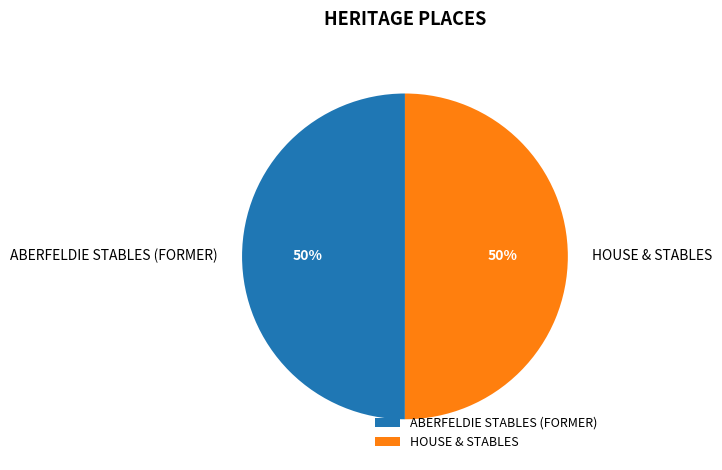

Count the number of slices in the pie.

2